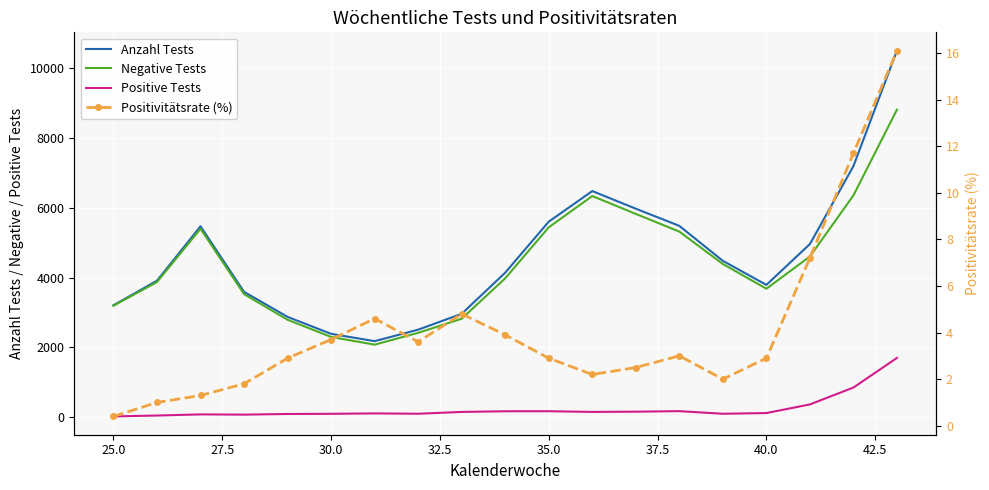

What is the value of the Positive Tests point at the 6th from the left?

88.2